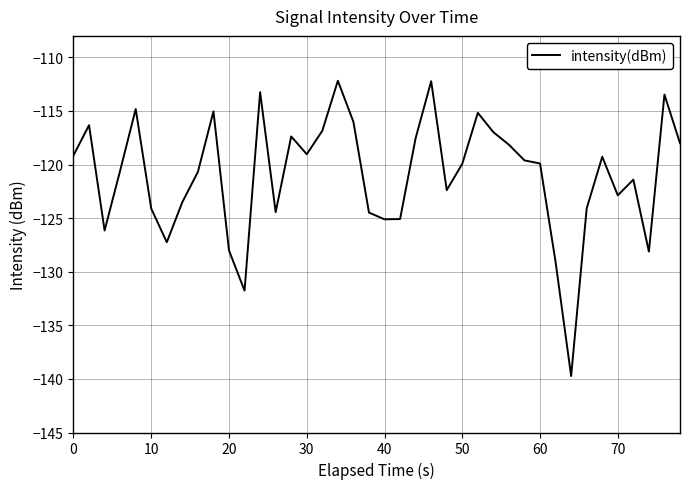

What is the difference between the maximum and minimum values?

27.5